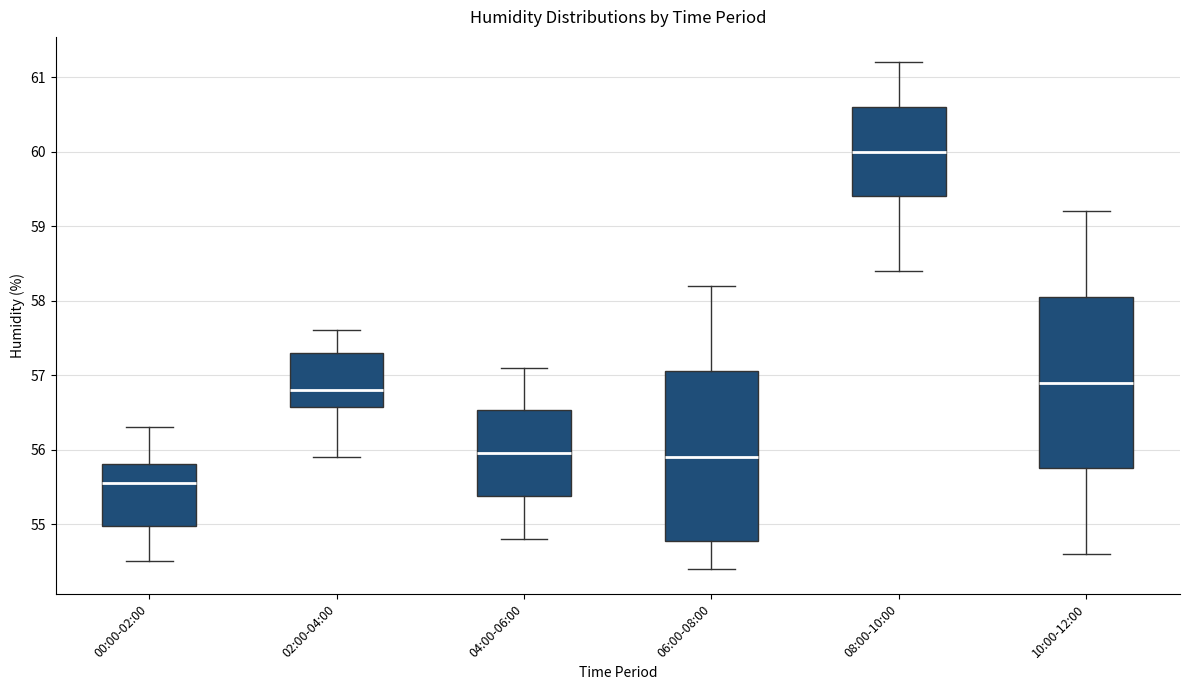

Where is the lower edge of the box for 10:00-12:00 on the y-axis? The values are not printed on the chart, so give them approximately, as read against the axis.

55.8